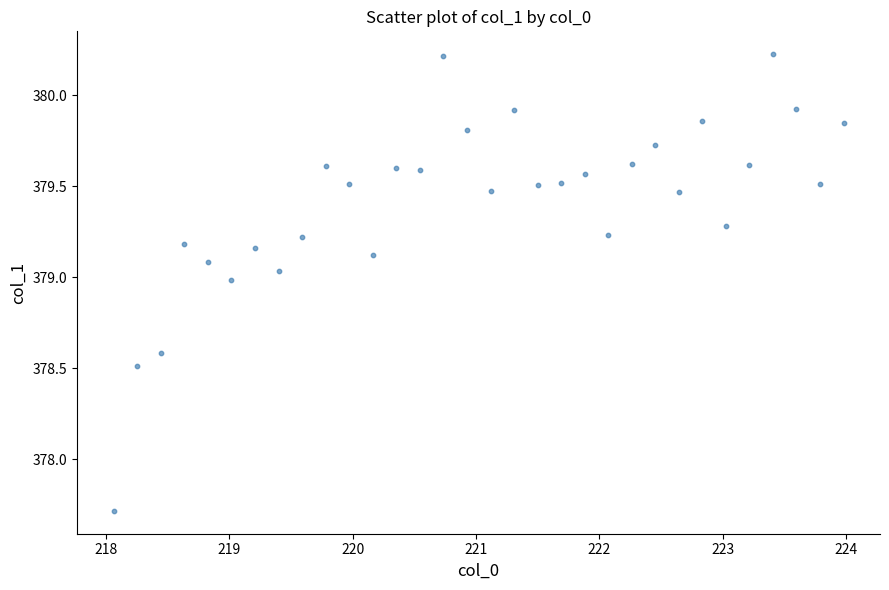

What is the range of Y values (max minus min)?

2.5